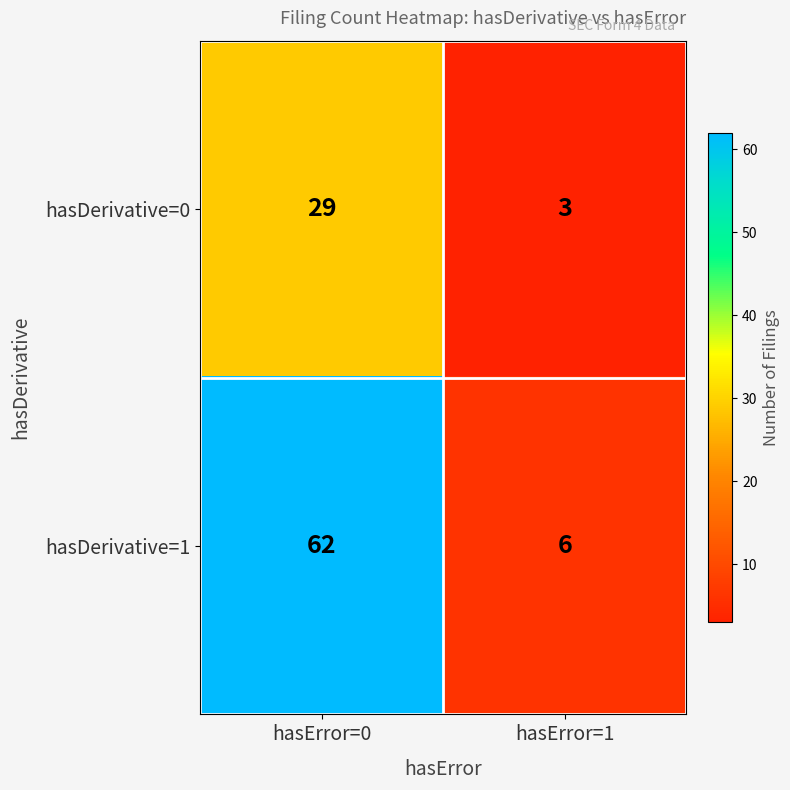

What is the highest value of the hasDerivative=1 series?

62